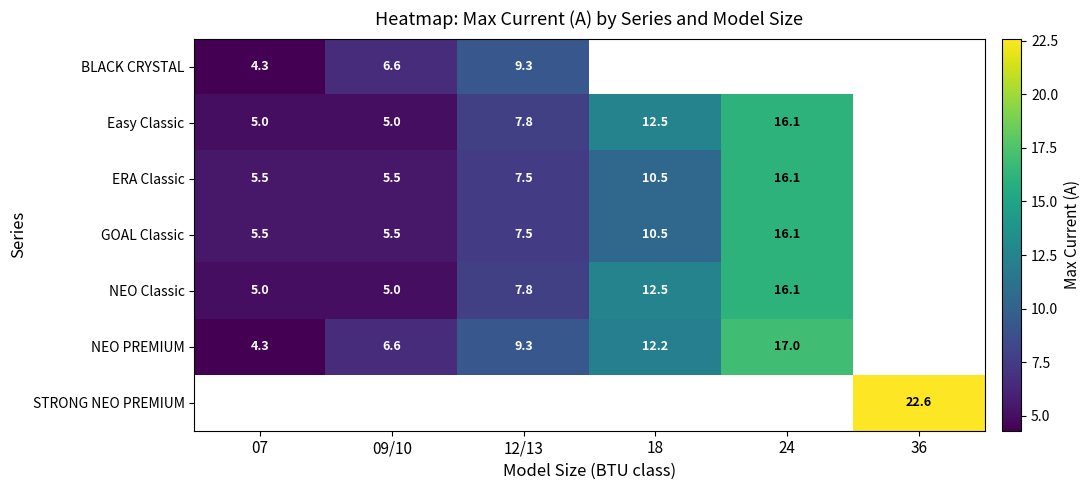

The value of Easy Classic at 12/13 is 7.8. True or false?

True